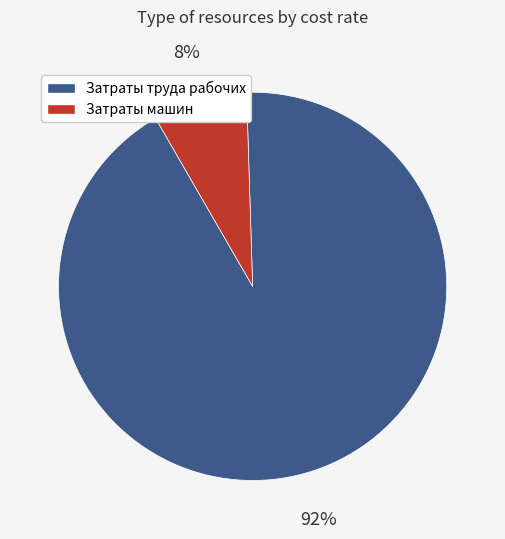

To the nearest percent, what is the average slice percentage?

50%